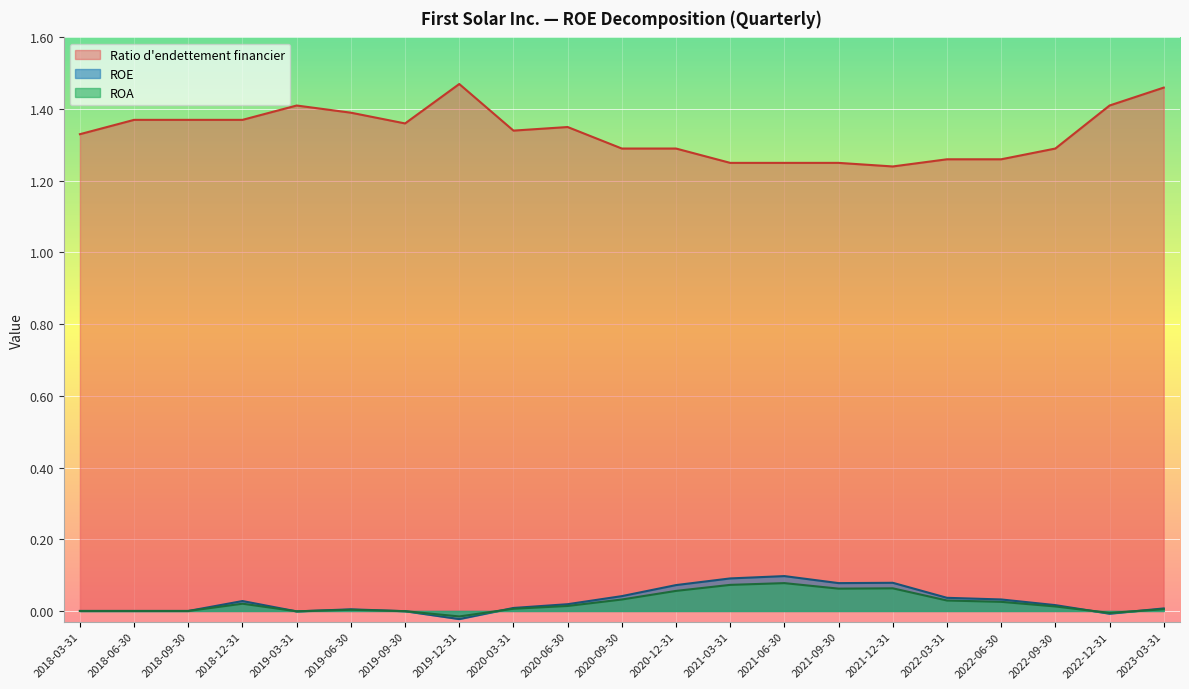

Between 2021-09-30 and 2019-06-30, which is larger?

2021-09-30